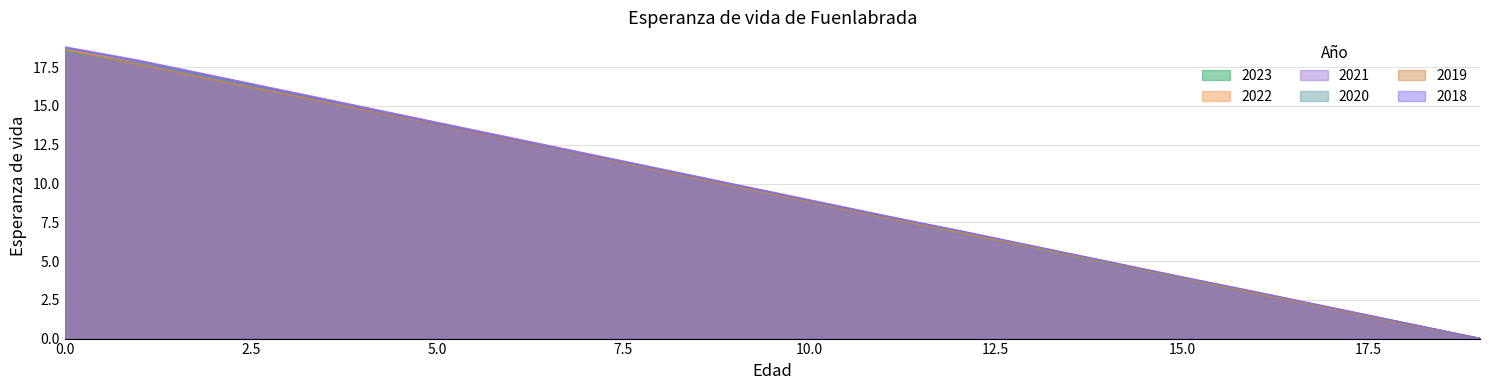

How many lines are shown in the chart?

6